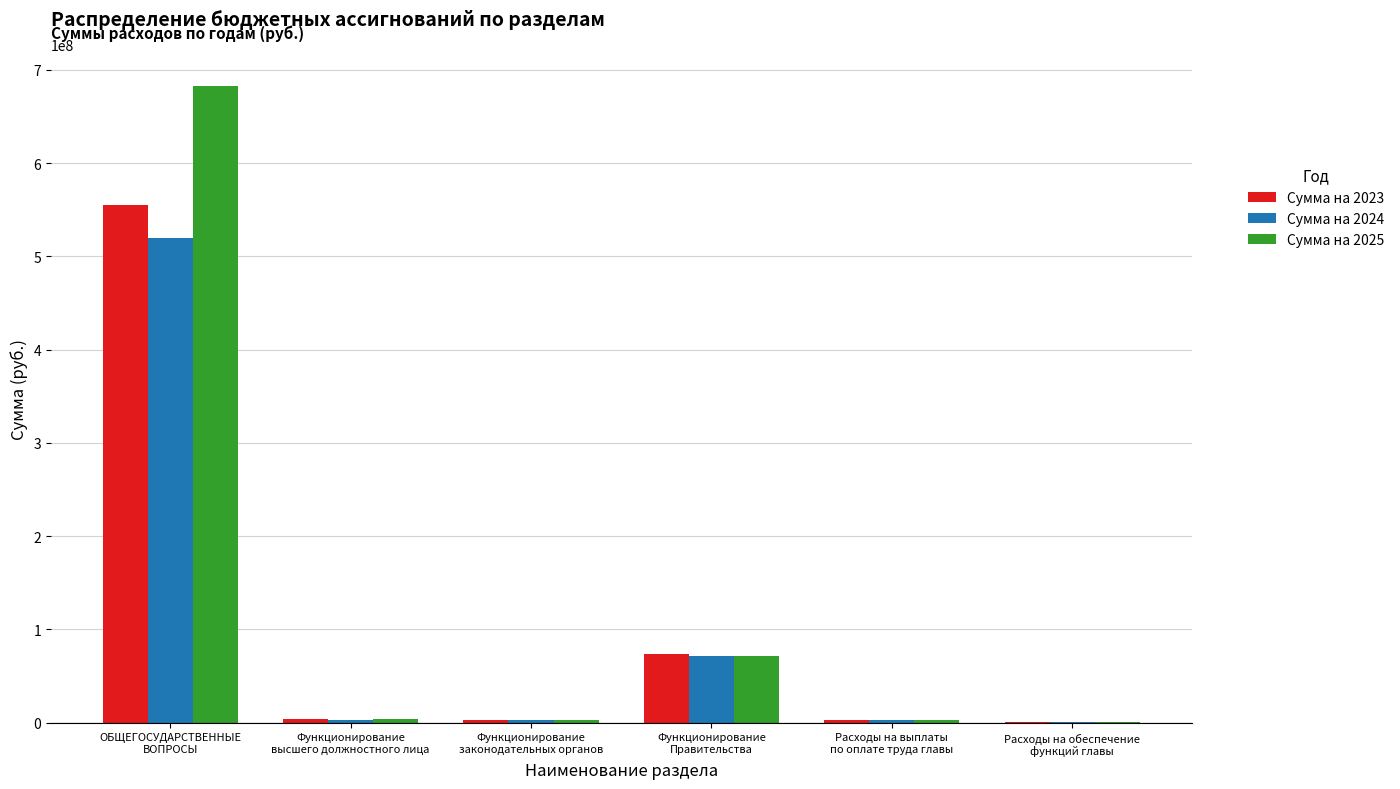

What is the sum of all Сумма на 2024 values?

601035159.7